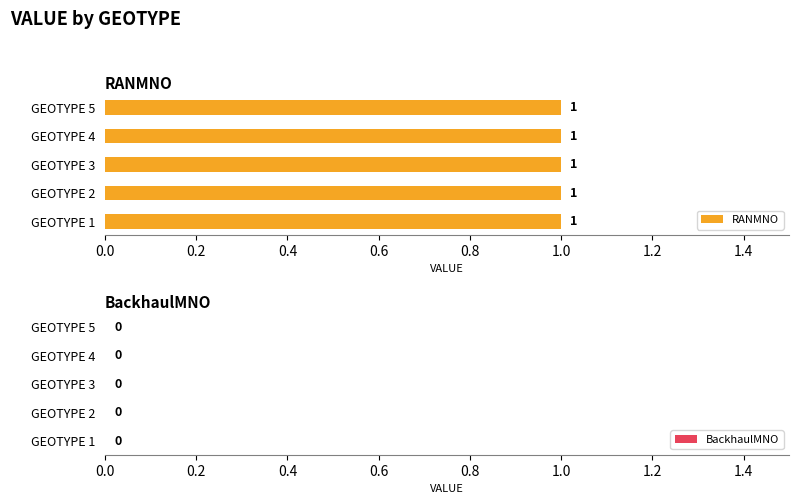

Is the value of RANMNO at 4 greater than the value of BackhaulMNO at 1?

Yes